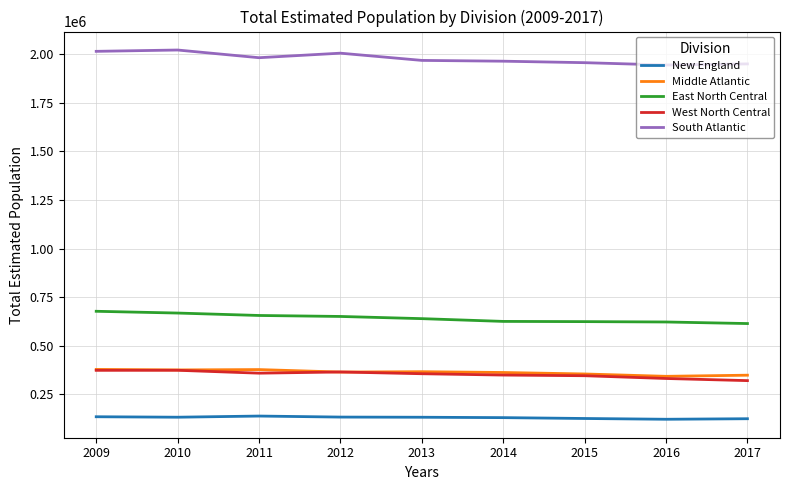

The South Atlantic series shows 1948932 at 2017. True or false?

True